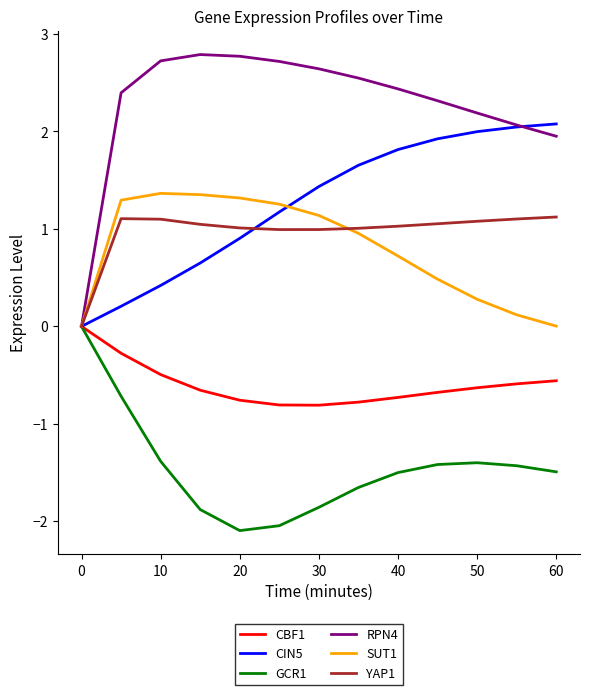

Which series has the largest total across all categories?

RPN4